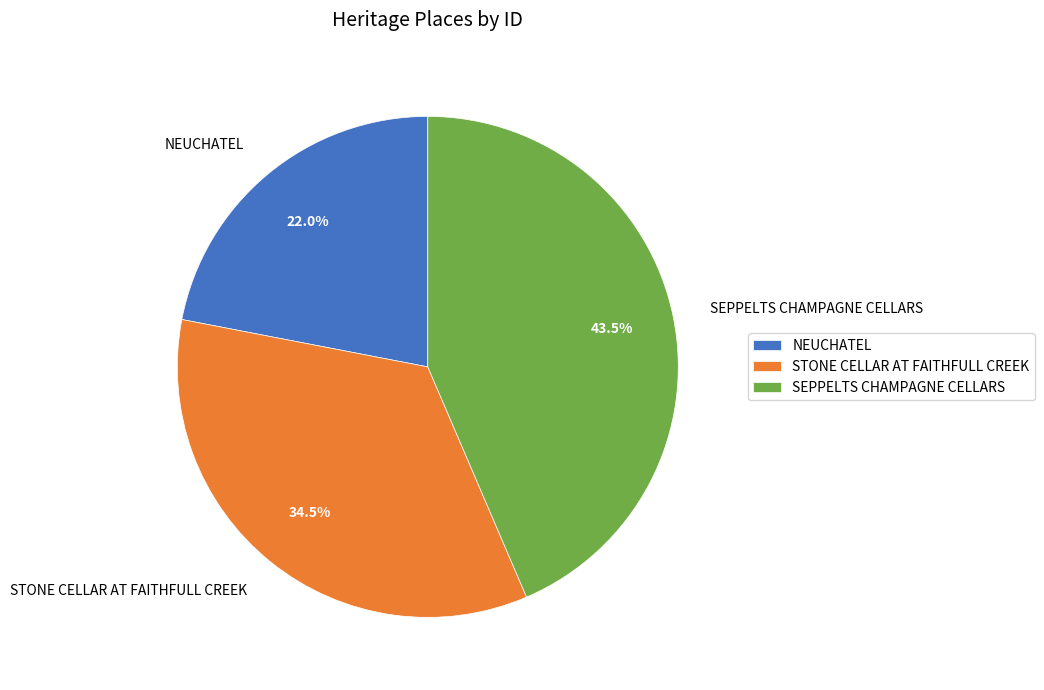

True or false: NEUCHATEL accounts for 10% of the total.

False